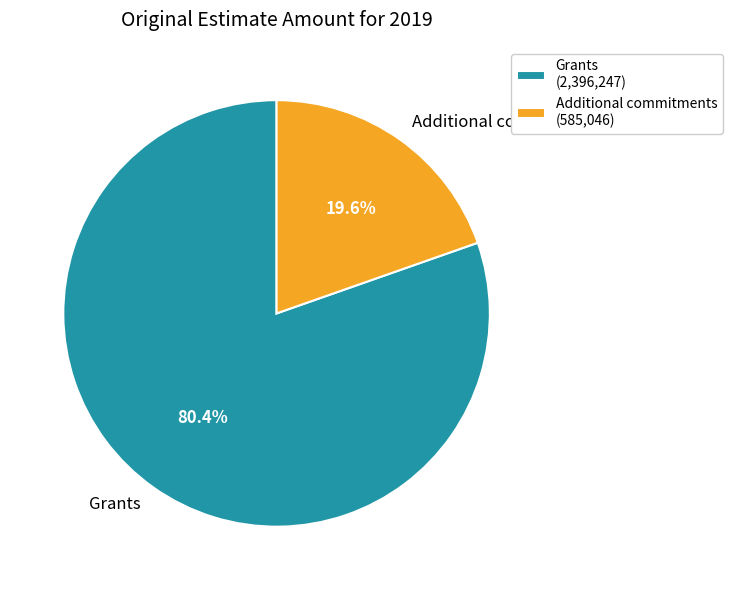

True or false: Additional commitments accounts for 20% of the total.

True